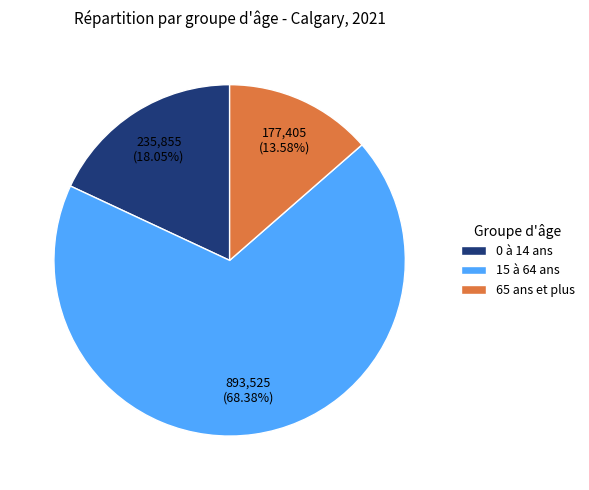

Is it true that 15 à 64 ans is 68% of the pie?

True